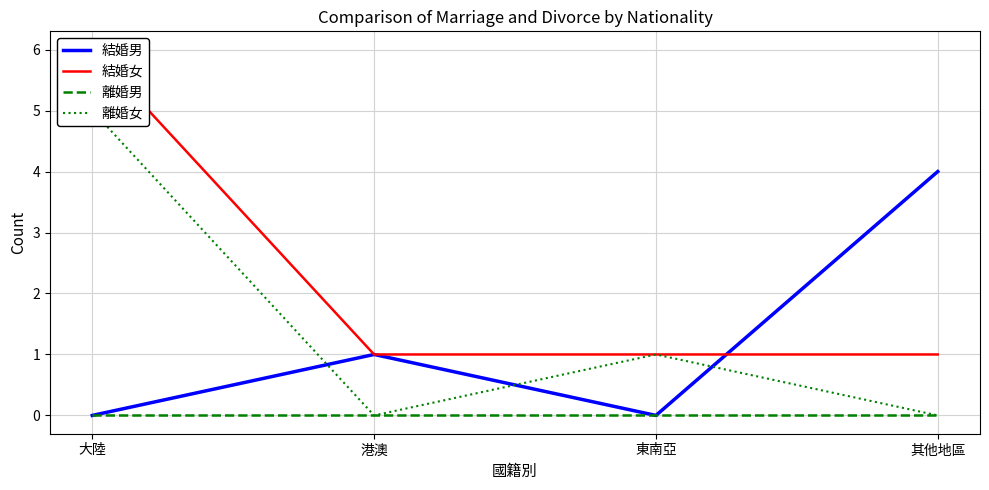

At which label is 離婚女 closest to 2?

東南亞